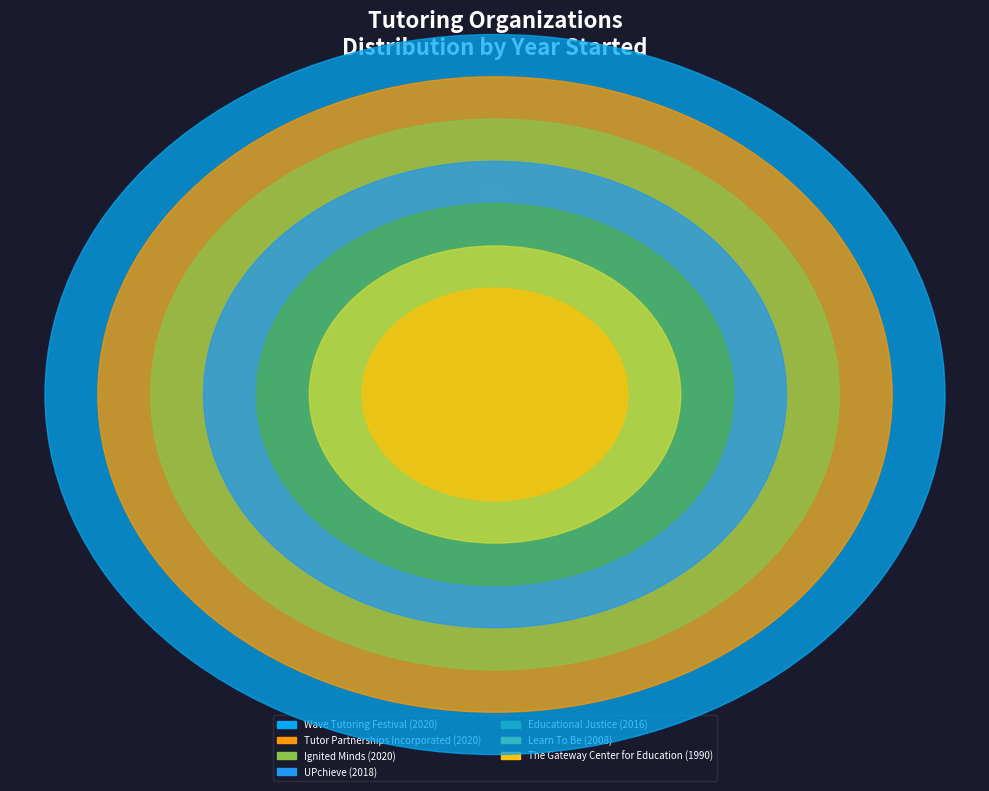

True or false: The Gateway Center for Education accounts for 28% of the total.

False